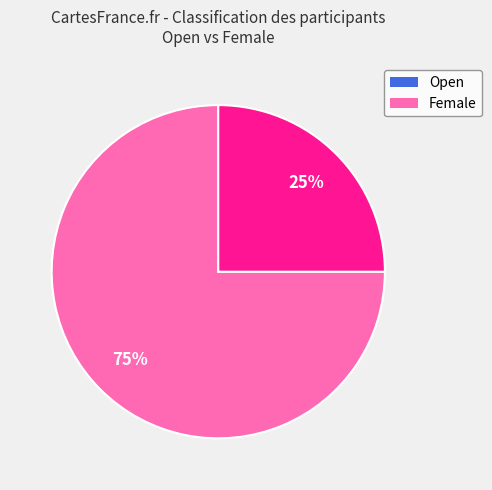

Which slice is the largest?

Open